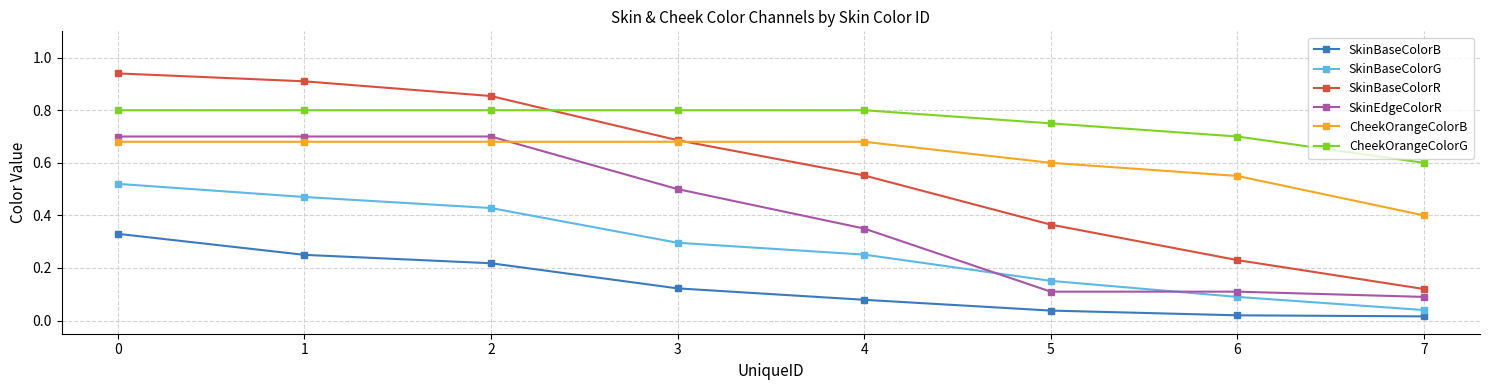

At how many categories does at least one series exceed 0?

8